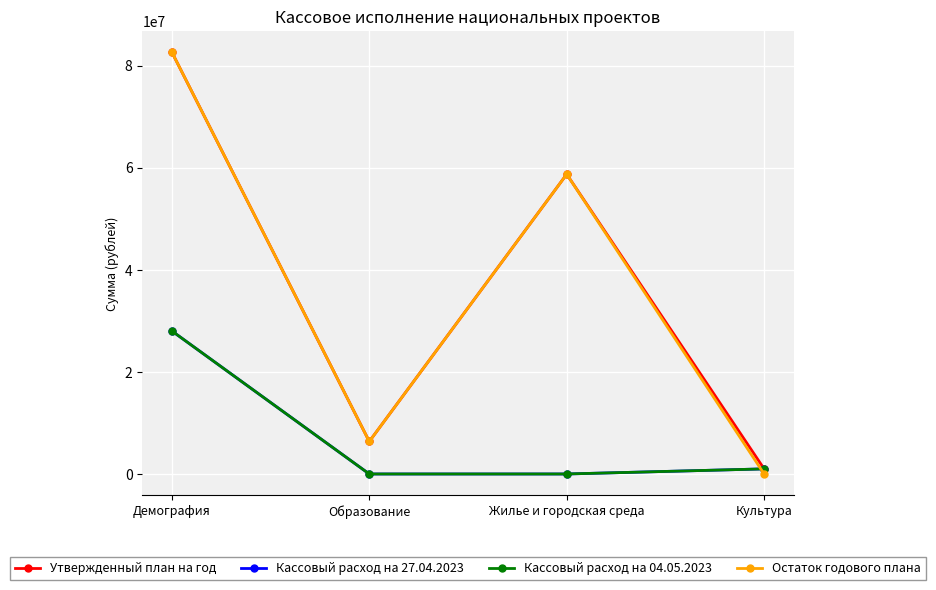

What is the total value across all series at Жилье и городская среда?

117425240.0